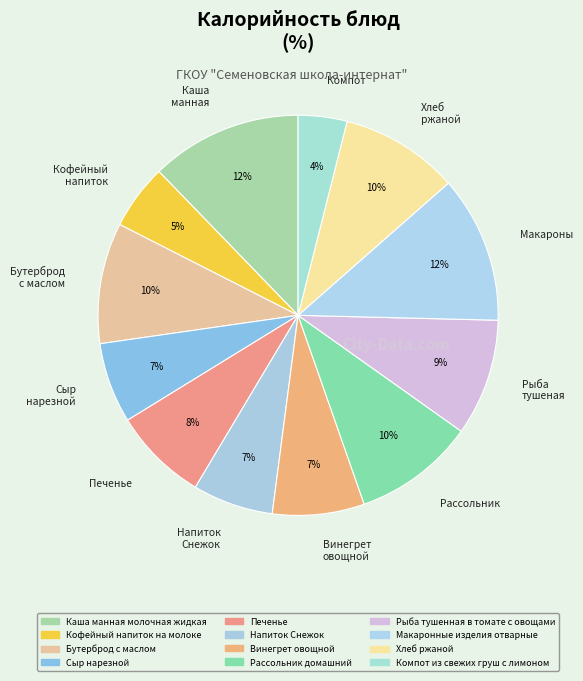

The Бутерброд с маслом slice represents 4% of the pie. True or false?

False